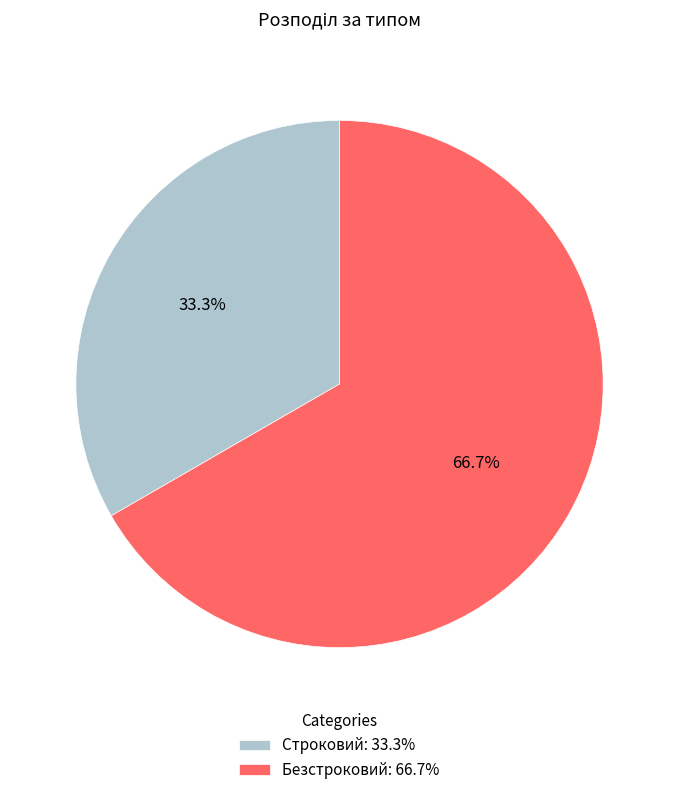

What percentage is the Строковий slice, to the nearest percent?

33%